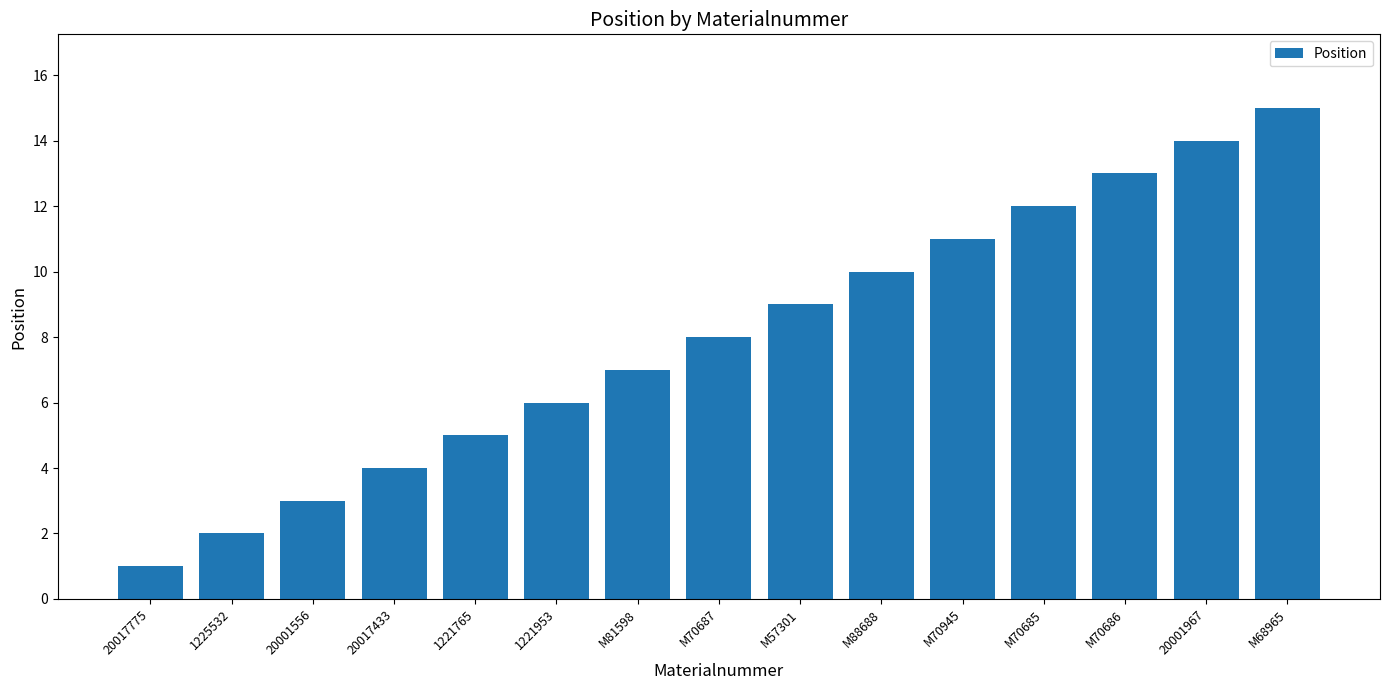

How many data points are less than 8?

7